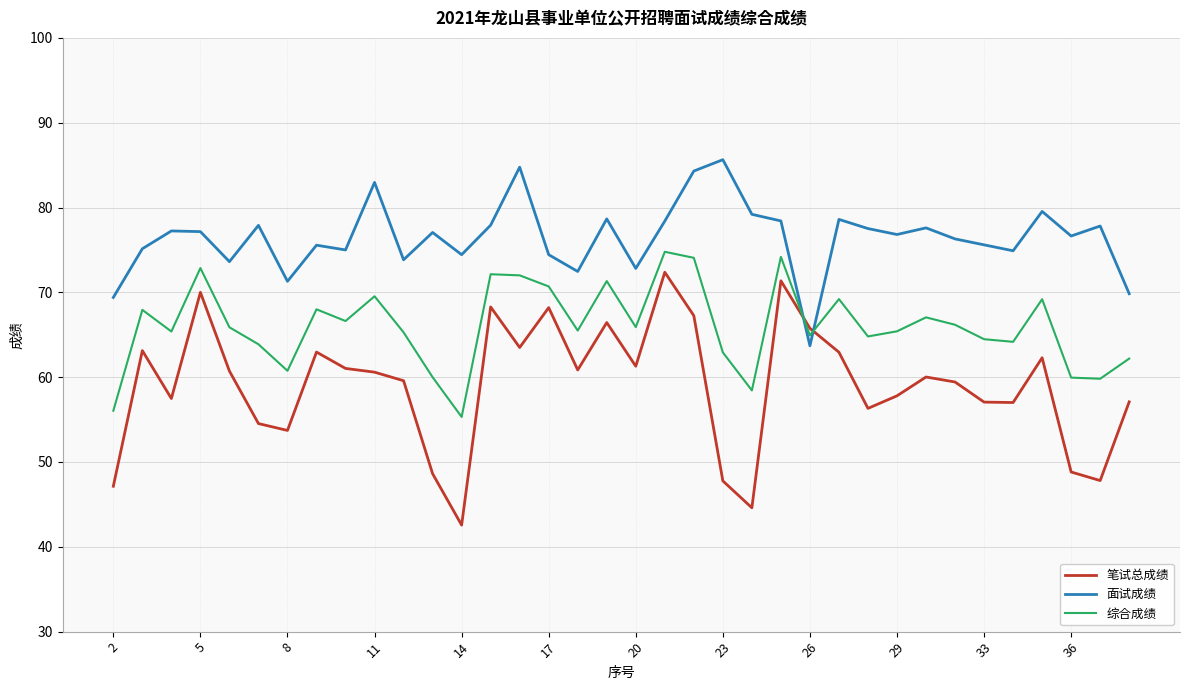

True or false: 面试成绩 and 笔试总成绩 cross at least once.

True